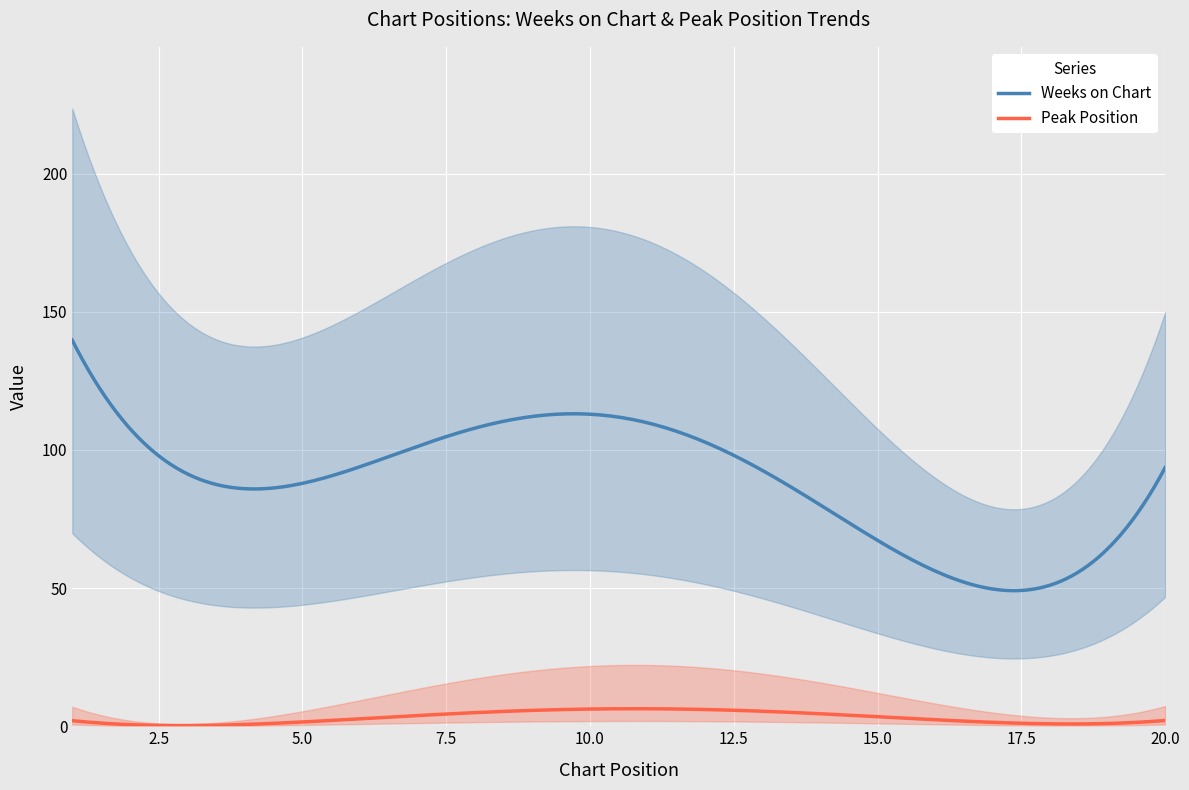

True or false: Peak Position and Weeks on Chart intersect in this chart.

False